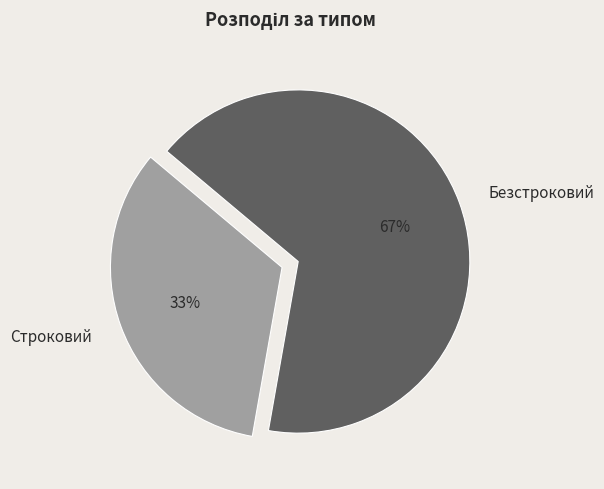

Which slice is the smallest?

Строковий